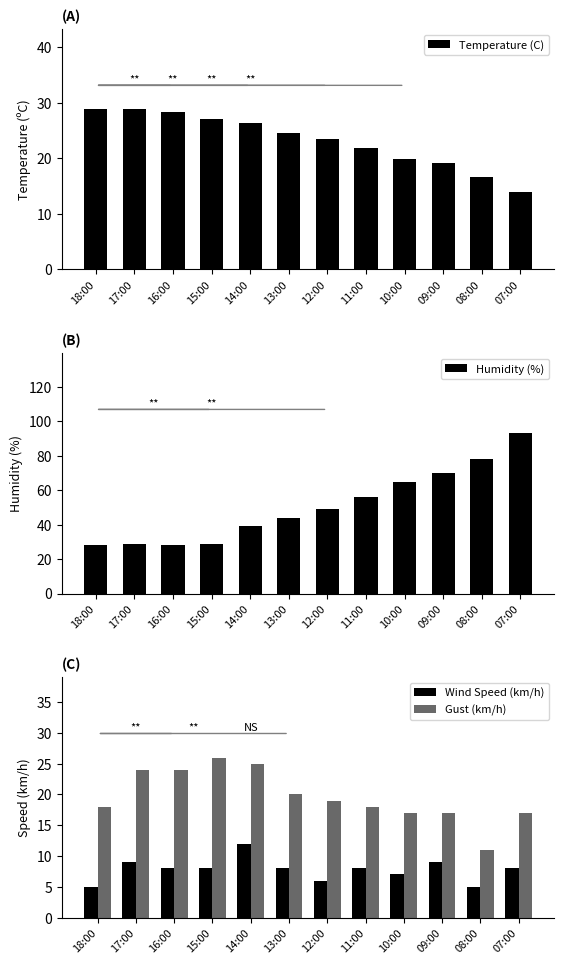

Is the value of Temperature (C) at 12:00 greater than the value of Wind Speed (km/h) at 08:00?

Yes